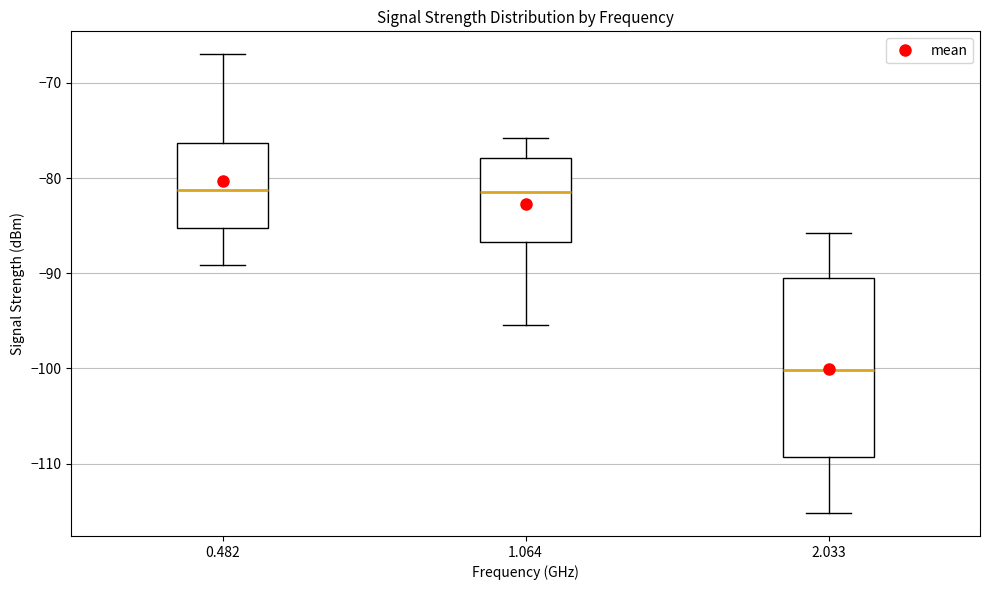

Where is the lower edge of the box at x = 2.033 on the y-axis? The values are not printed on the chart, so give them approximately, as read against the axis.

-109